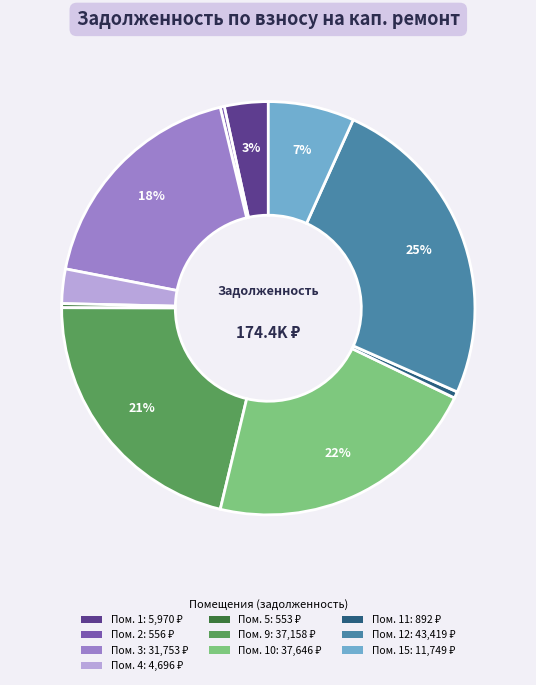

To the nearest percent, what is the average slice percentage?

10%